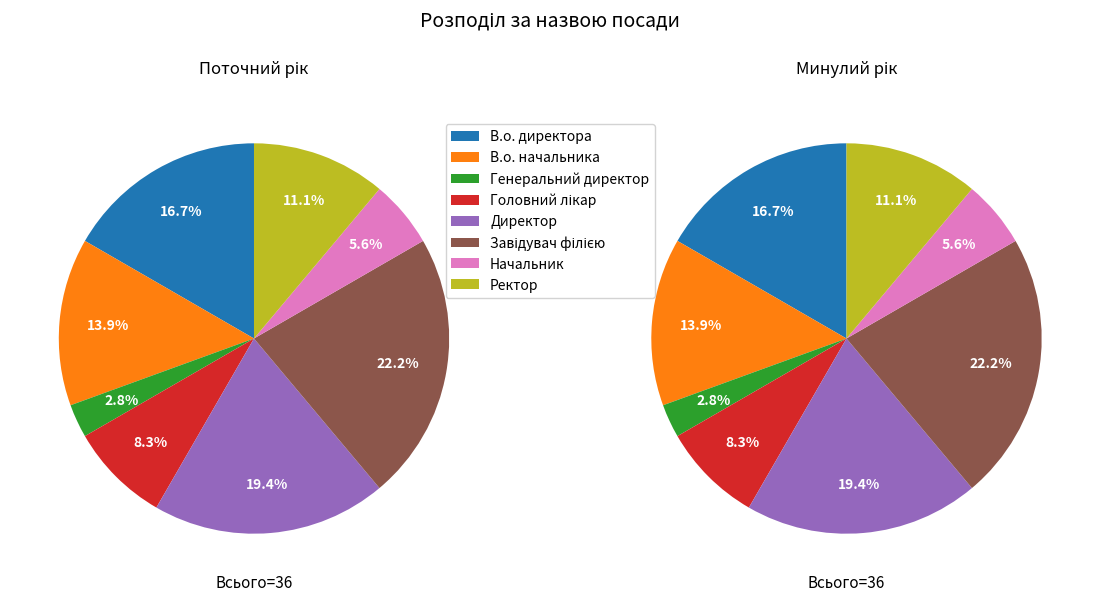

True or false: Начальник accounts for 13% of the total.

False